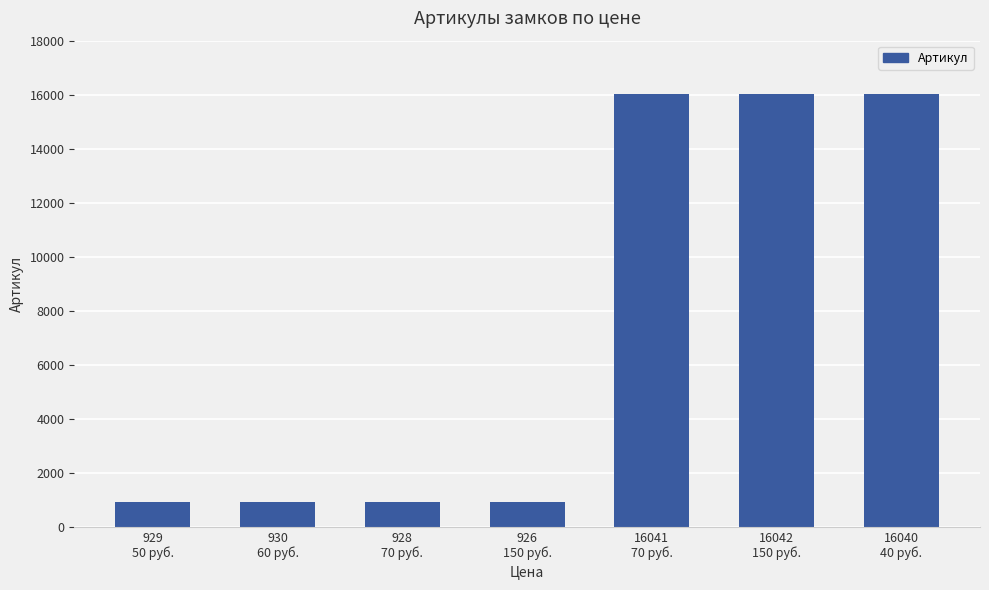

Read the value at 16041
70 руб..

16041